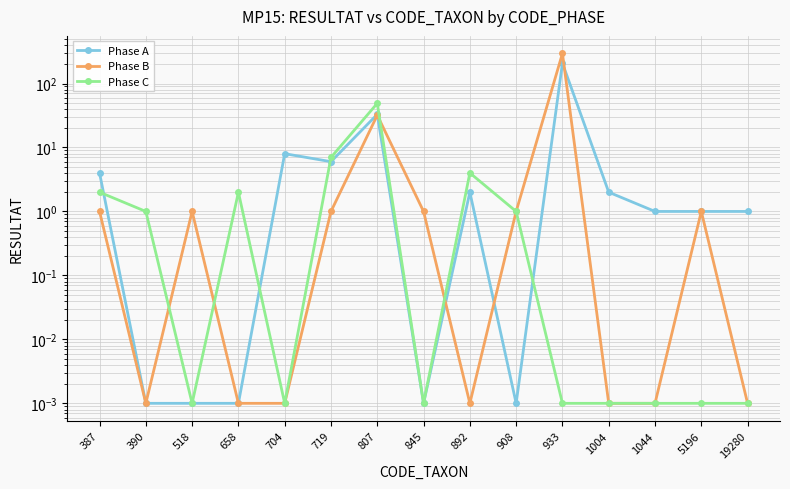

Where is Phase A nearest to the value 104?

807